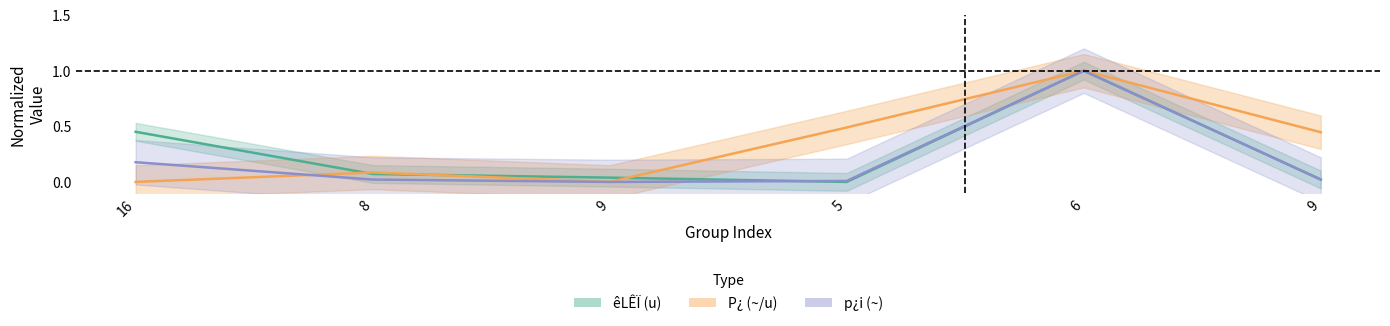

Reading right to left, what are all the values shown in this chart?

êLÊÏ (u): 9=0.0	6=1.0	5=0.0	9=0.0	8=0.1	16=0.5
P¿ (~/u): 9=0.4	6=1.0	5=0.5	9=0.0	8=0.1	16=0.0
p¿i (~): 9=0.0	6=1.0	5=0.0	9=0.0	8=0.0	16=0.2